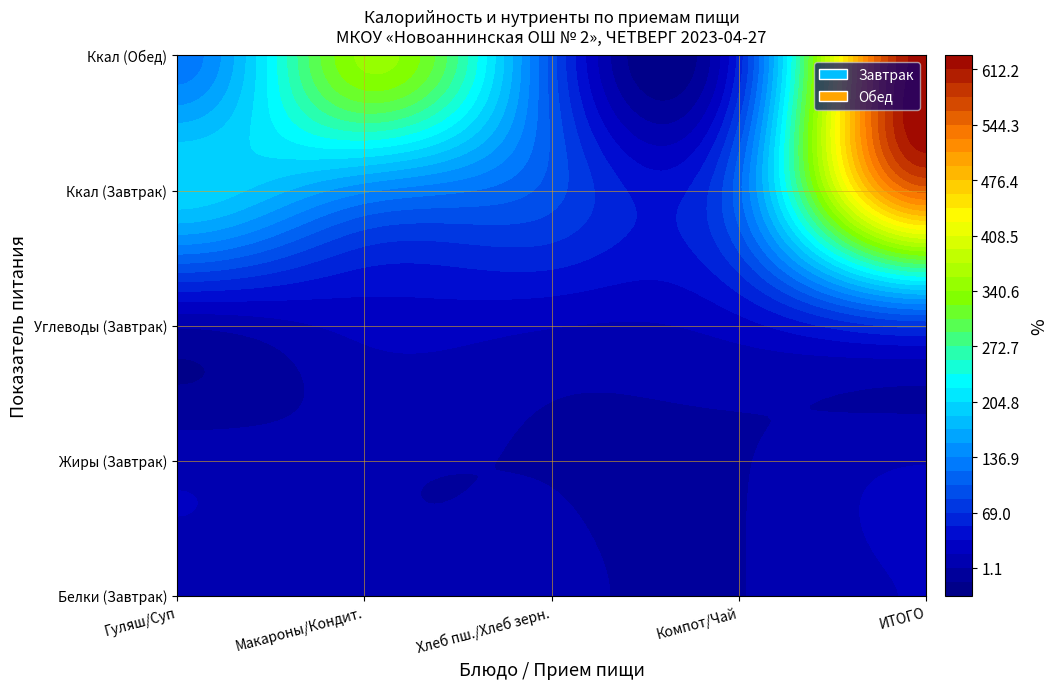

The Обед series shows 125.1 at Гуляш из мяса птицы. True or false?

True